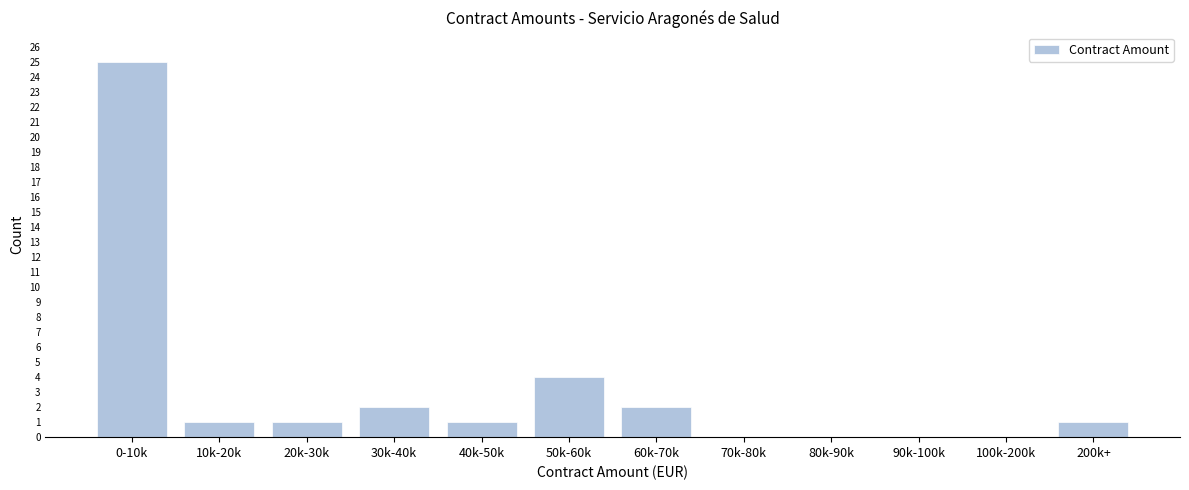

Reading left to right, transcribe all the data shown in this chart.

0-10k=25	10k-20k=1	20k-30k=1	30k-40k=2	40k-50k=1	50k-60k=4	60k-70k=2	70k-80k=0	80k-90k=0	90k-100k=0	100k-200k=0	200k+=1